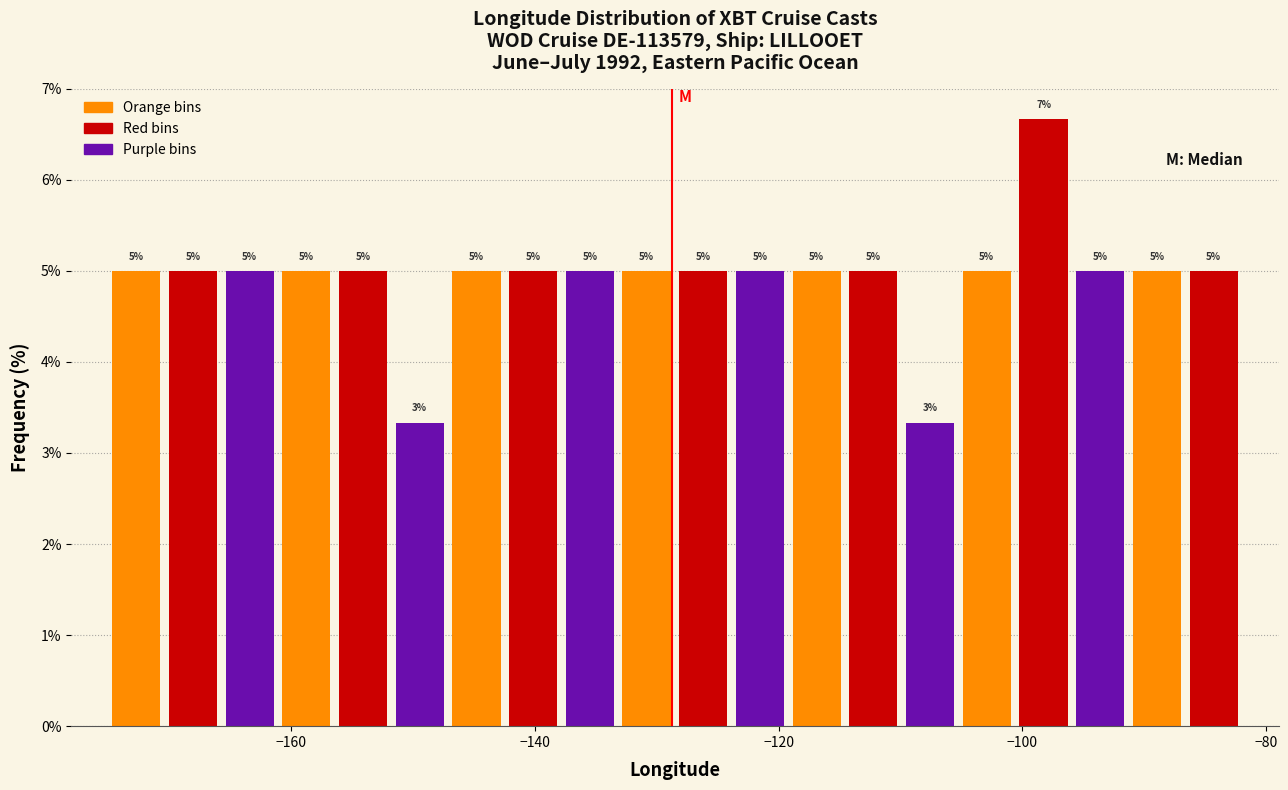

Read against the x-axis, roughly where is the centre of the tallest bar?

-98